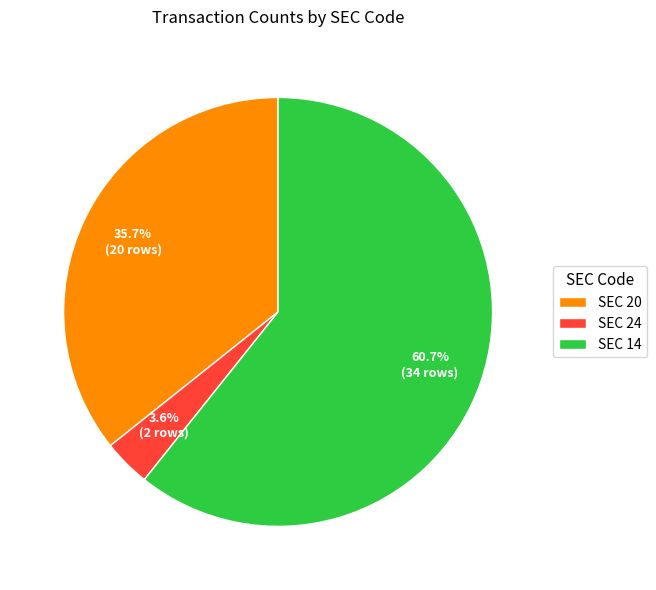

How much of the chart is everything except SEC 14?

39.3%